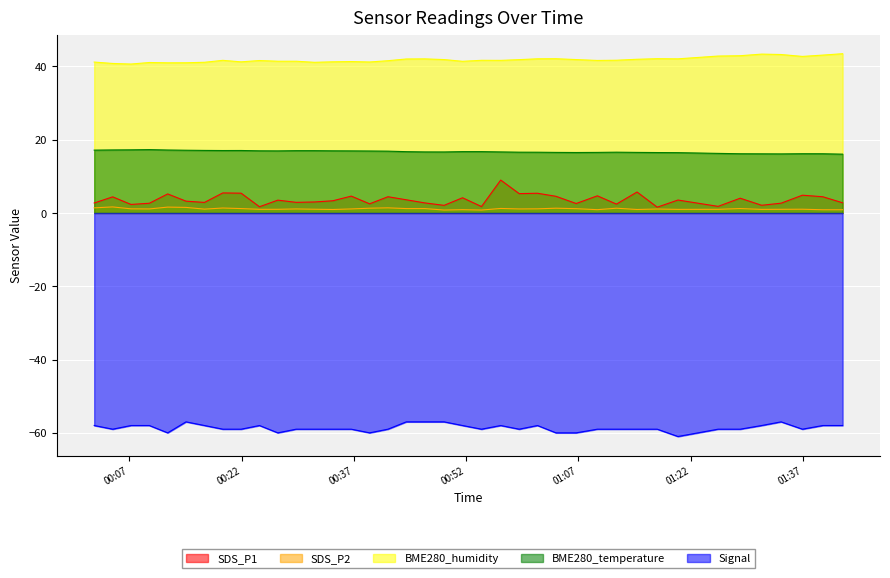

True or false: BME280_humidity and Signal intersect in this chart.

False